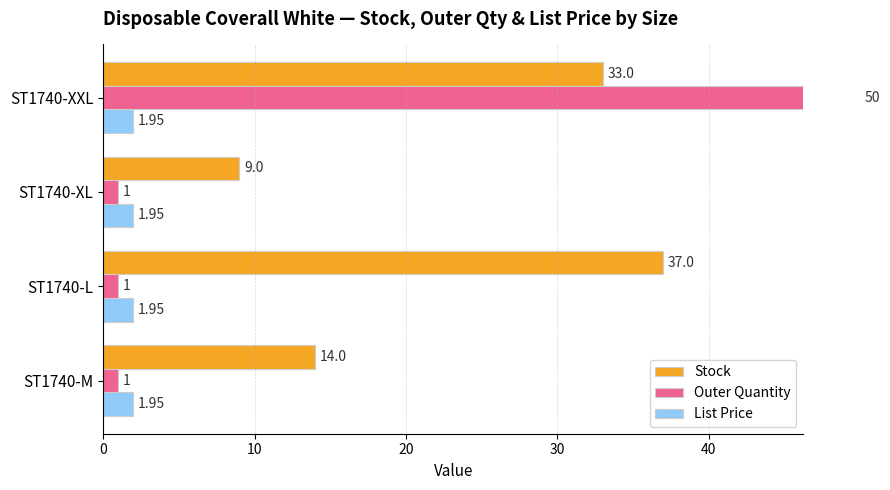

Which series has the widest spread of values?

Outer Quantity